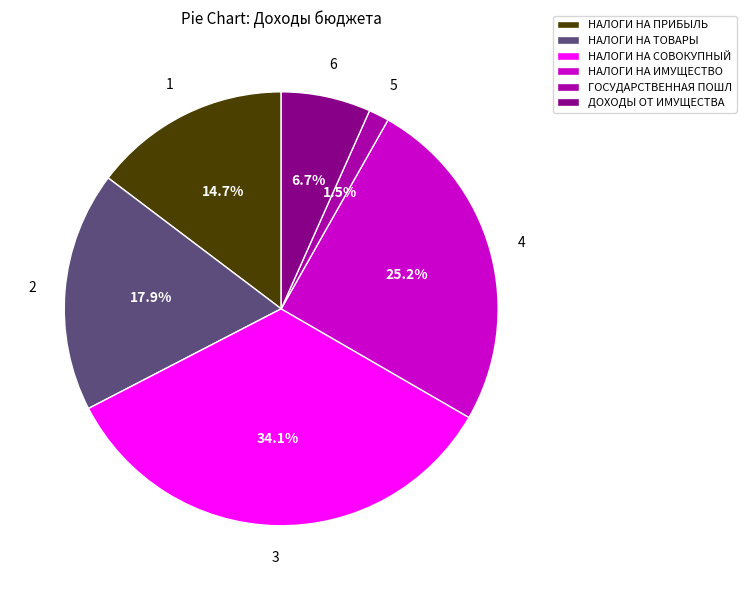

Is it true that ДОХОДЫ ОТ ИМУЩЕСТВА is 1% of the pie?

False